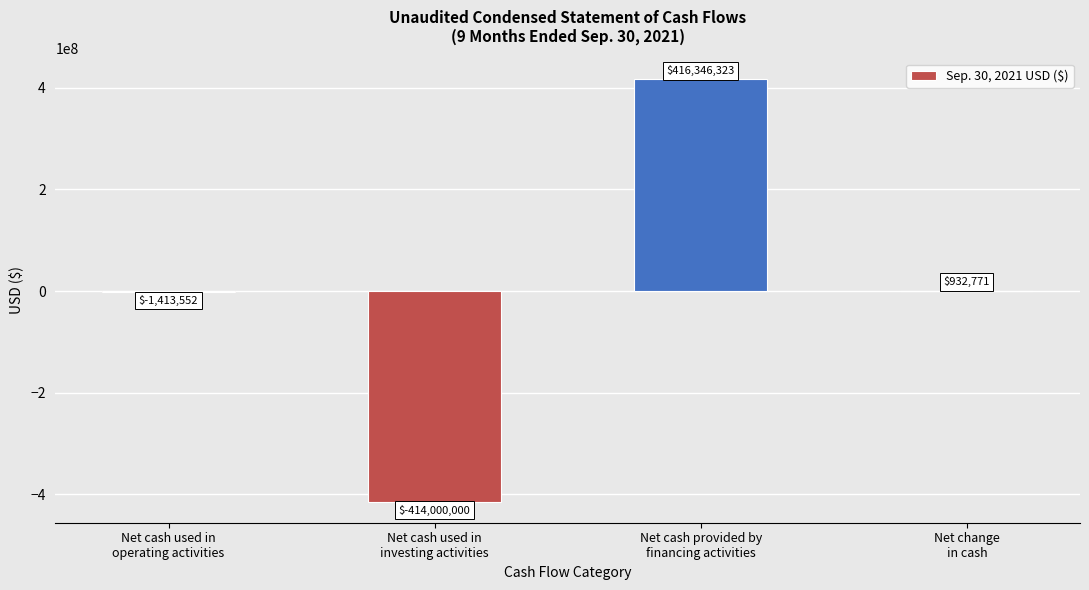

The value at Net cash used in
investing activities is -737508383. True or false?

False